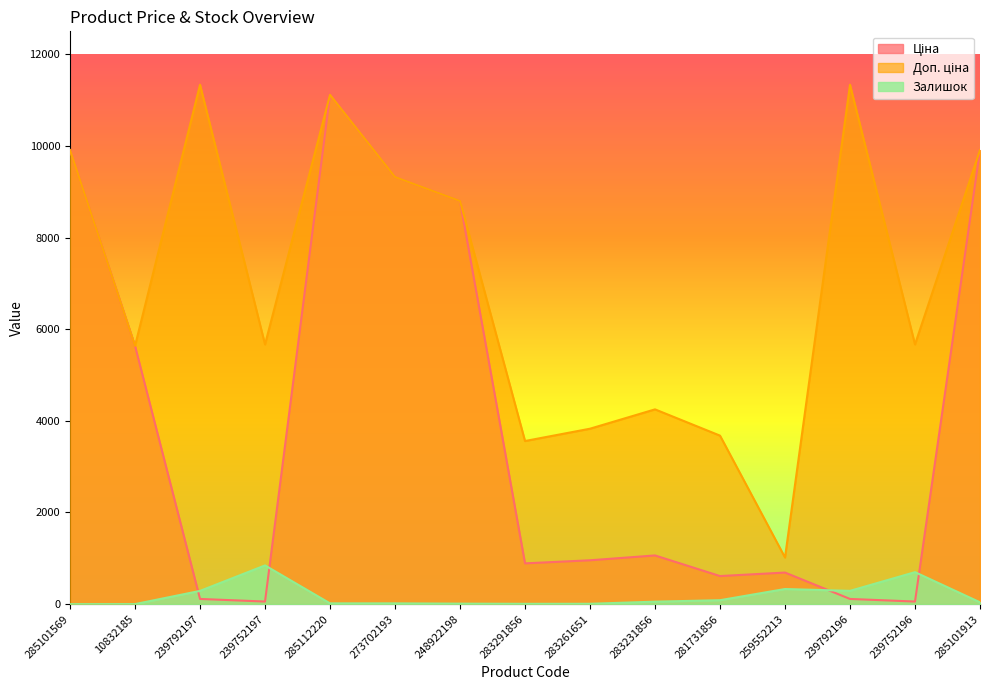

List the series in order of their peak value, highest first.

Доп. ціна, Ціна, Залишок